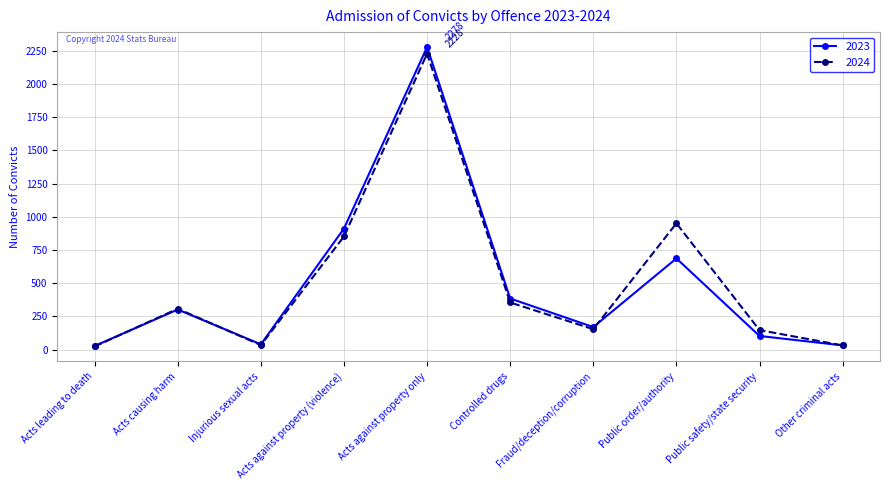

At which label is 2023 closest to 1153?

Acts against property (violence)